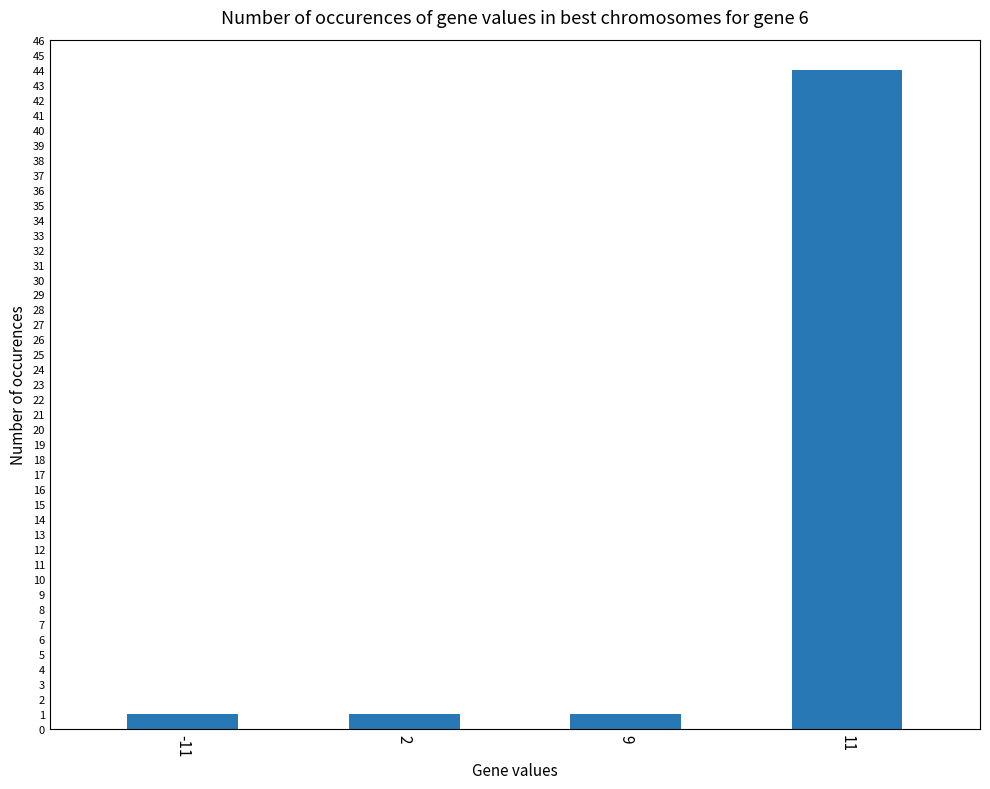

Which has a higher value, -11 or 11?

11